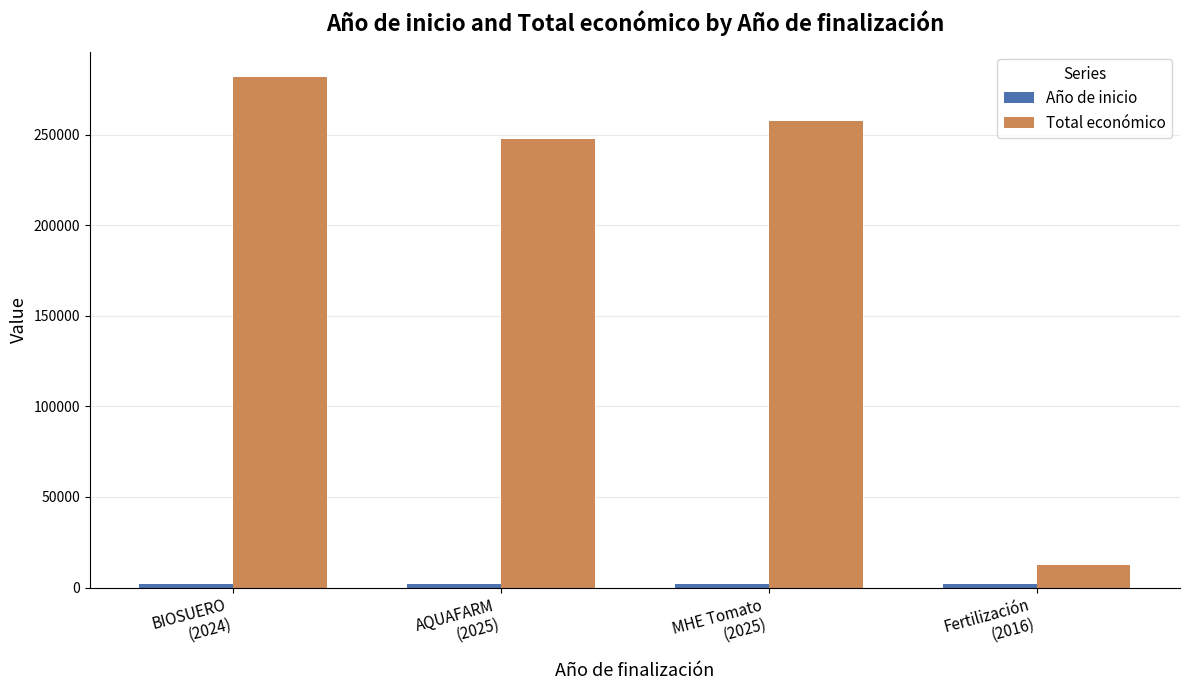

Which series has the largest range (max minus min)?

Total económico